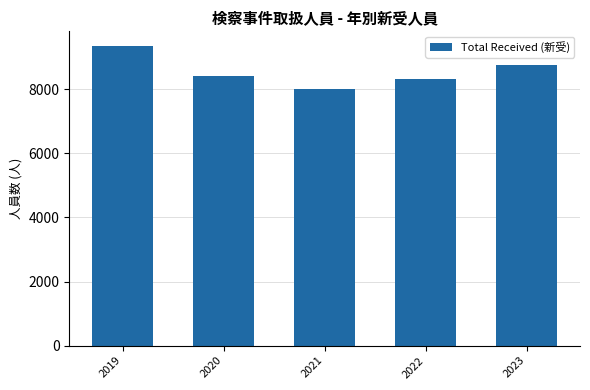

Where is the data nearest to the value 8666?

2023